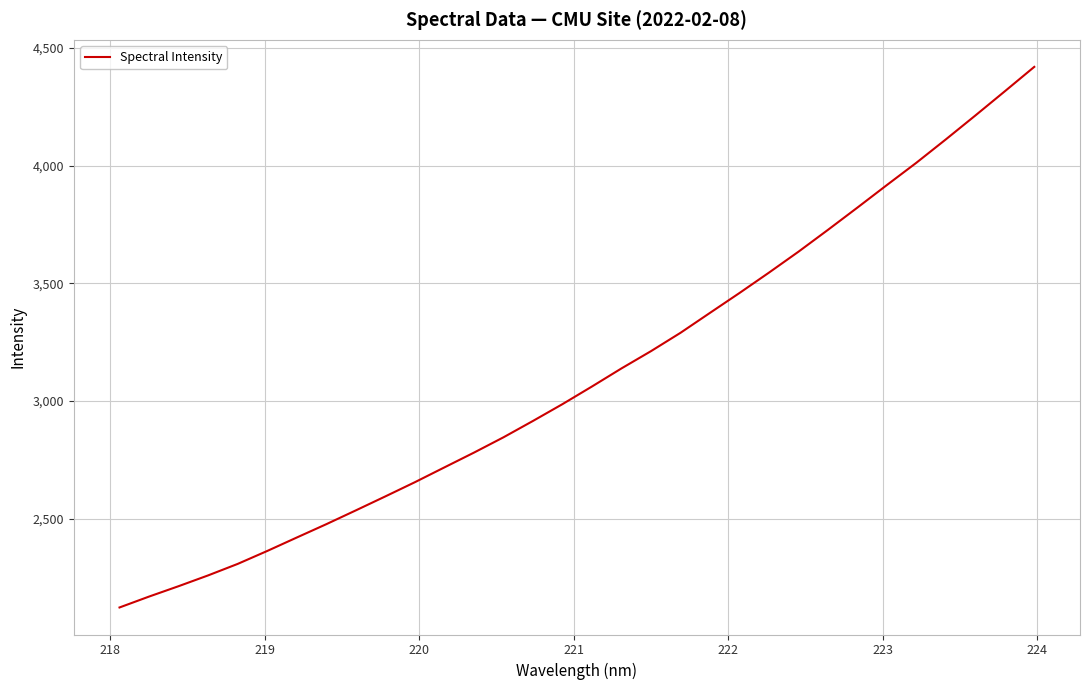

What is the smallest value displayed?

2123.3